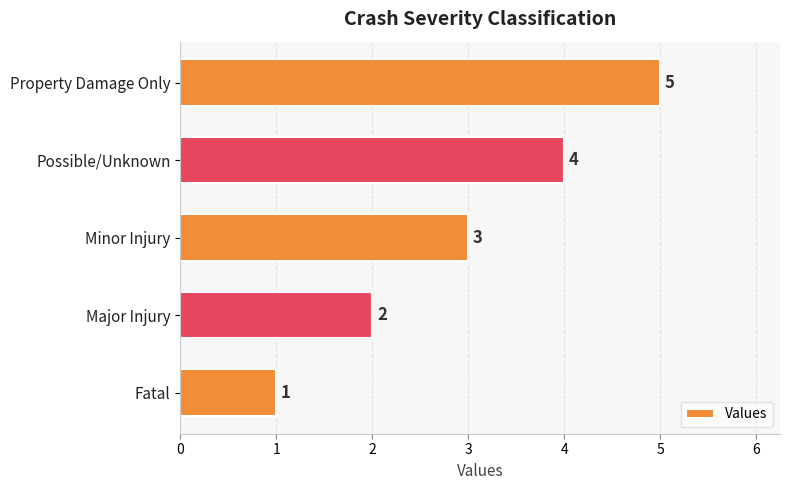

Rank the categories by value from lowest to highest.

Fatal, Major Injury, Minor Injury, Possible/Unknown, Property Damage Only